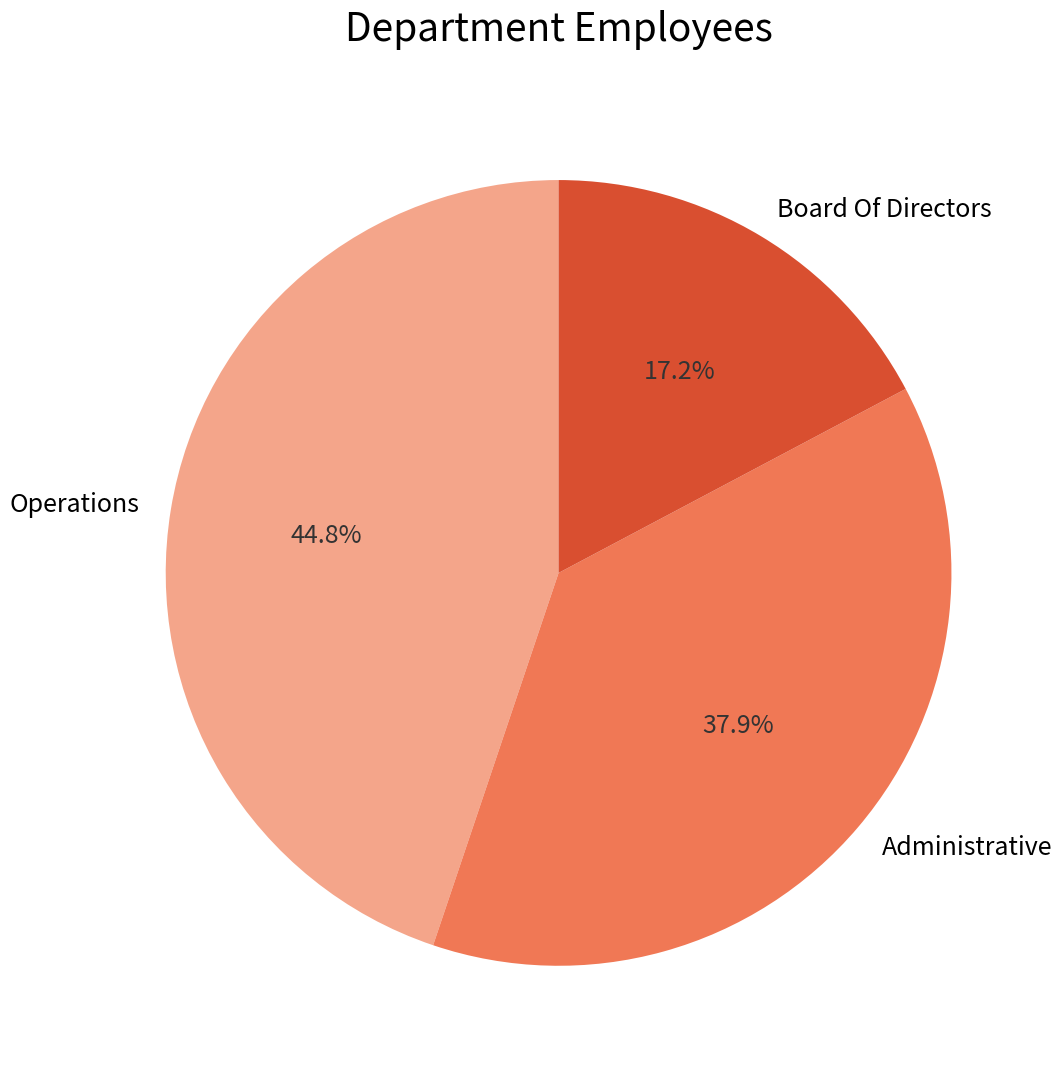

What percentage is the Administrative slice, to the nearest percent?

38%